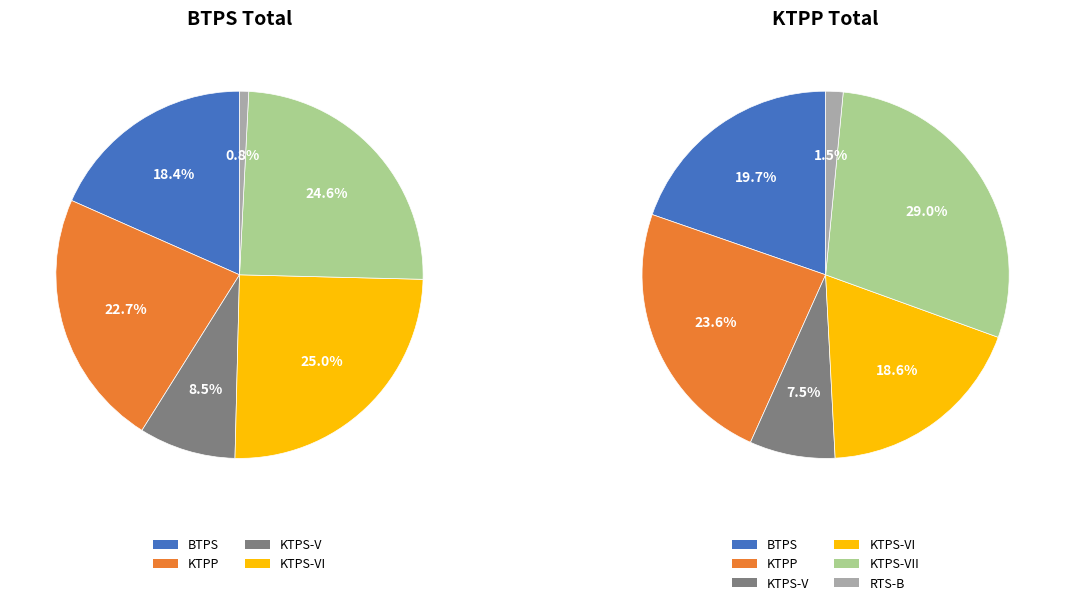

To the nearest percent, what percentage of the pie is RTS-B?

1%